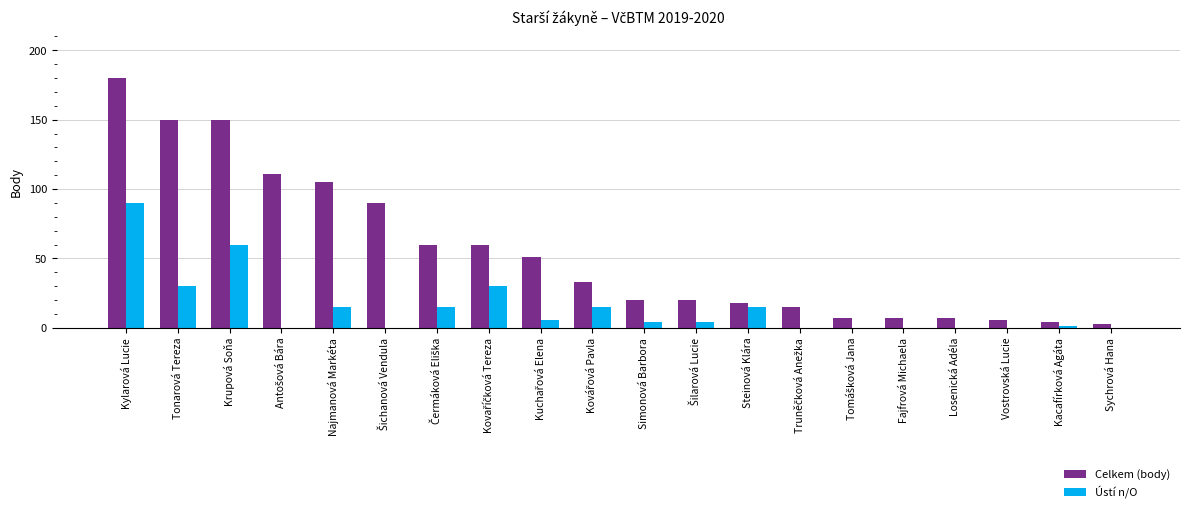

Between Najmanová Markéta and Vostrovská Lucie, which series saw the biggest shift?

Celkem (body)